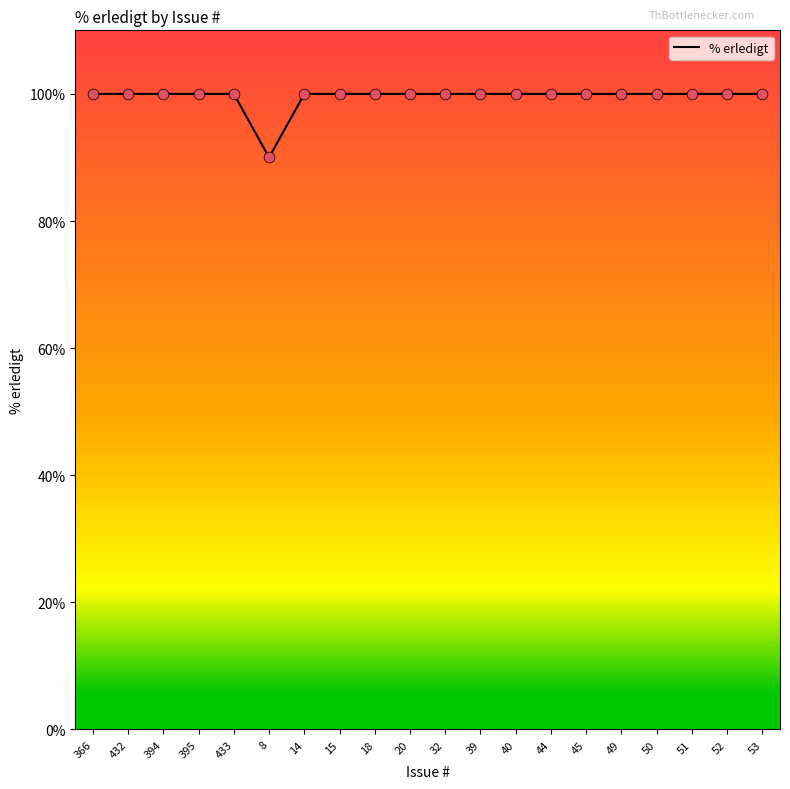

What is the ratio of the value at 49 to the value at 32?

1.0